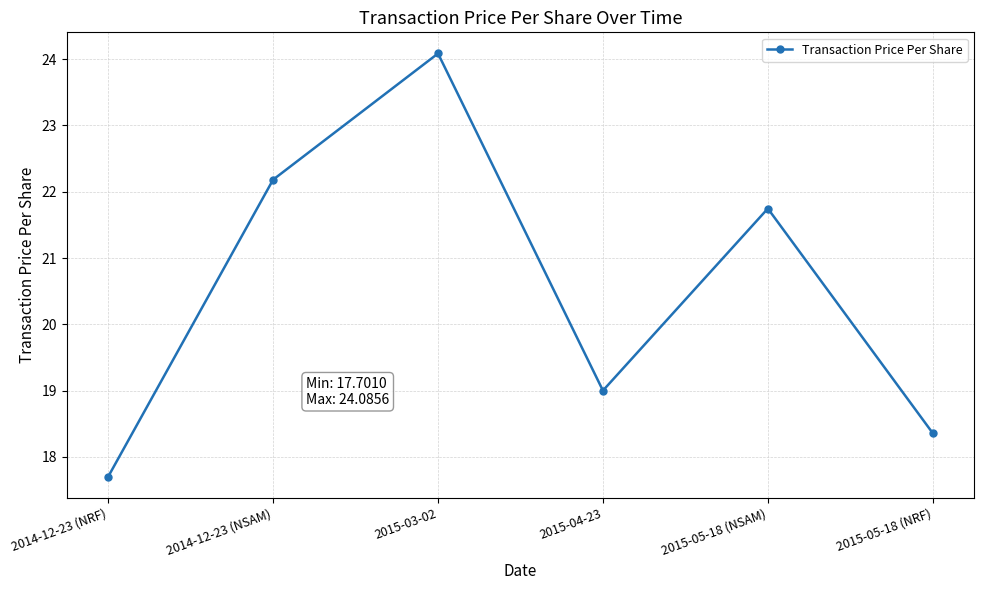

What is the sum of the values at 2015-04-23 and 2015-05-18 (NSAM)?

40.7